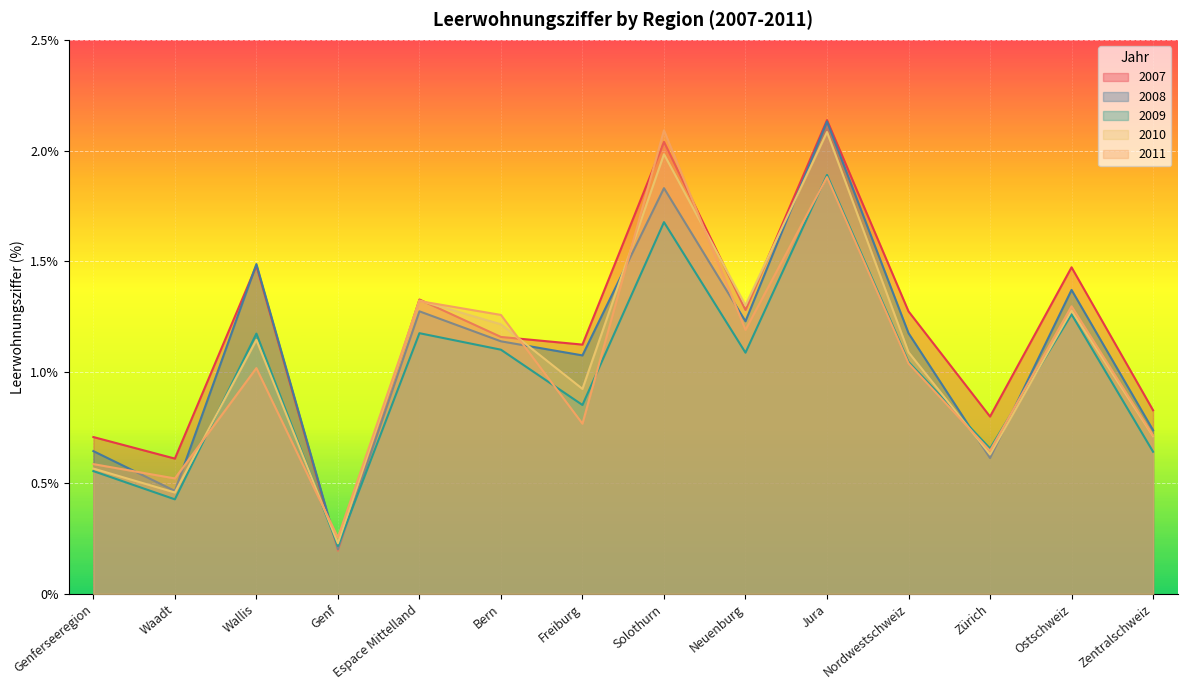

How many values in the 2010 series are below 1?

6